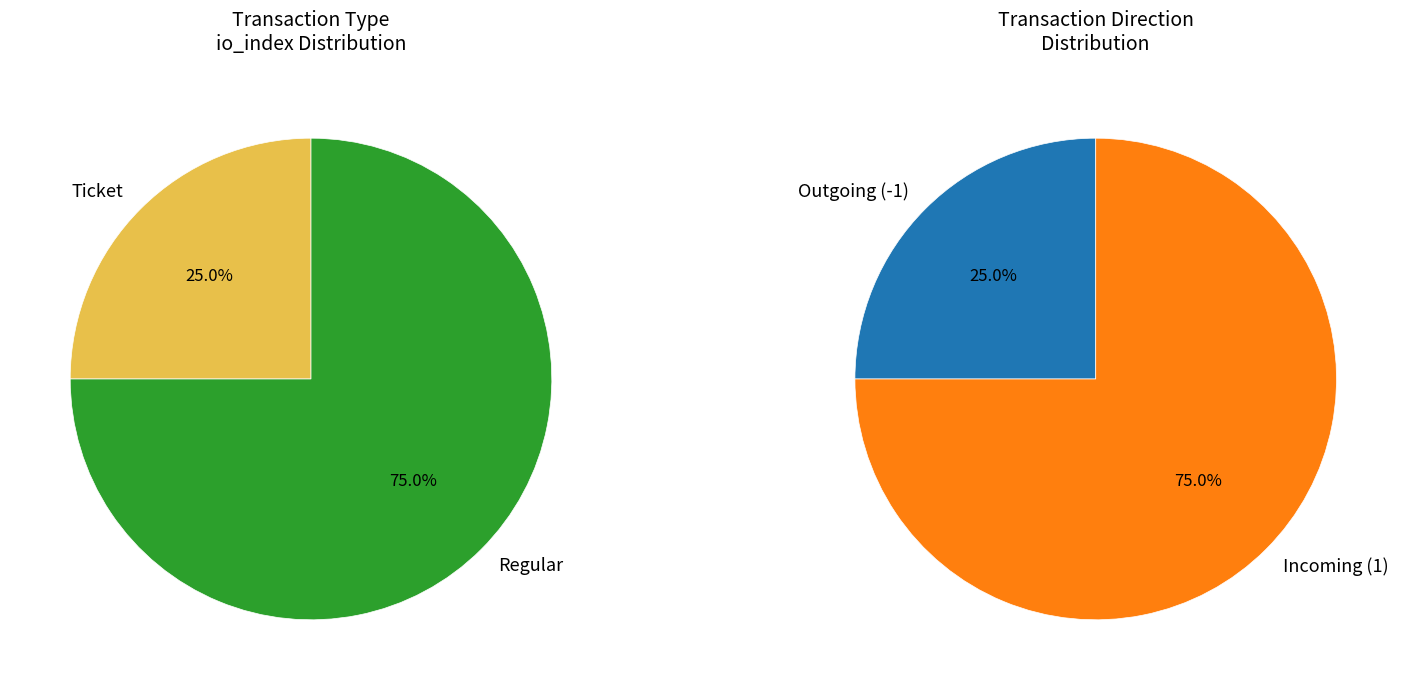

Combined, what portion of the pie is Ticket and Regular?

100.0%